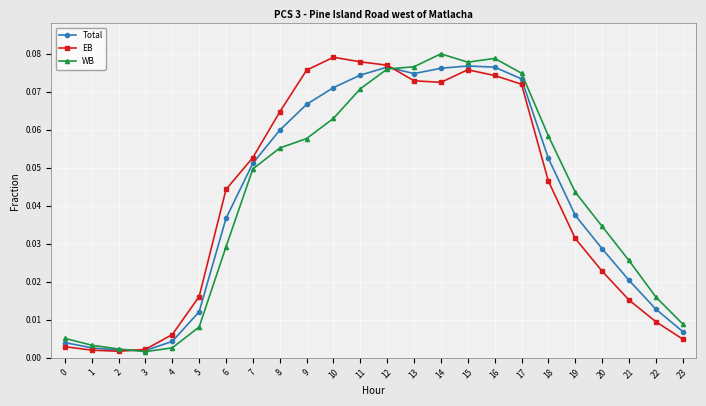

Which series changed the most between 0 and 22?

WB